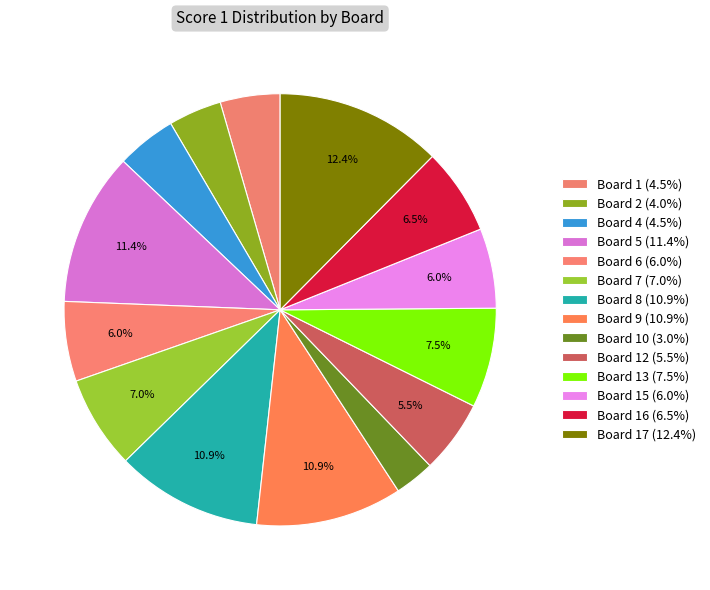

Is there a majority slice in this chart?

No